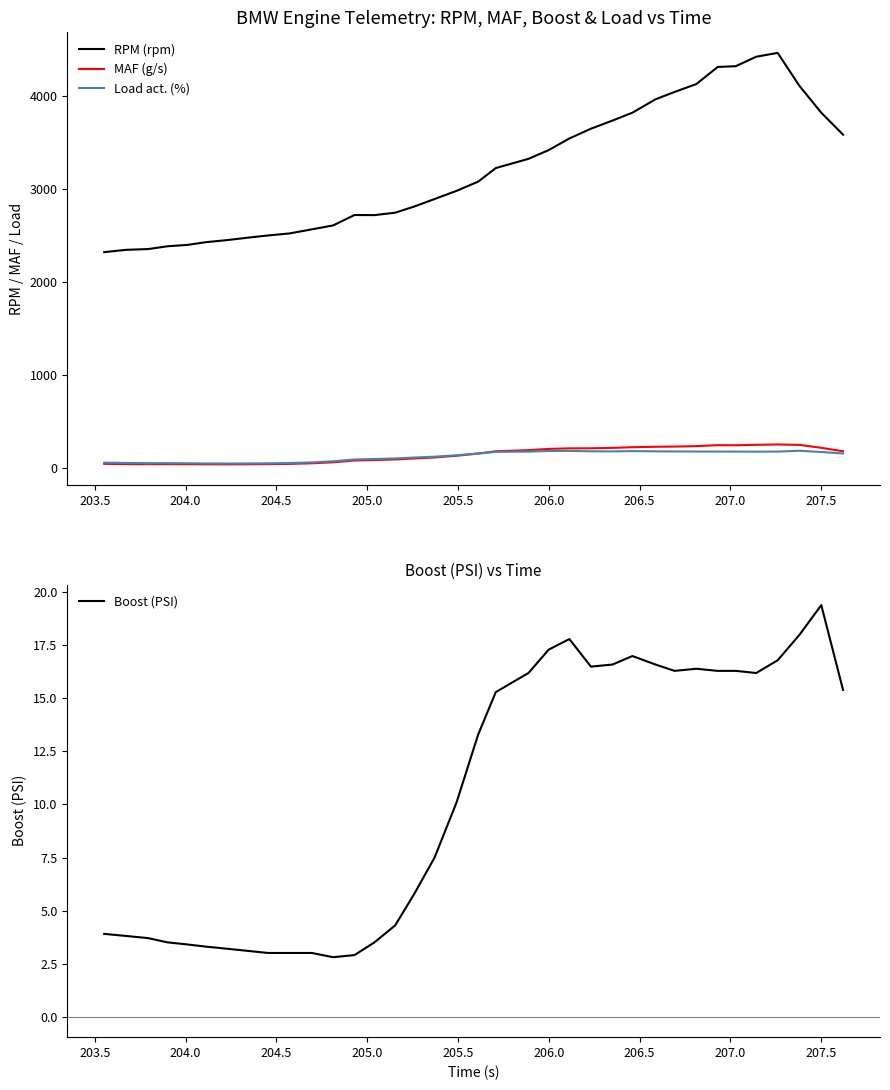

List the series in order of their peak value, highest first.

RPM (rpm), MAF (g/s), Load act. (%), Boost (PSI)